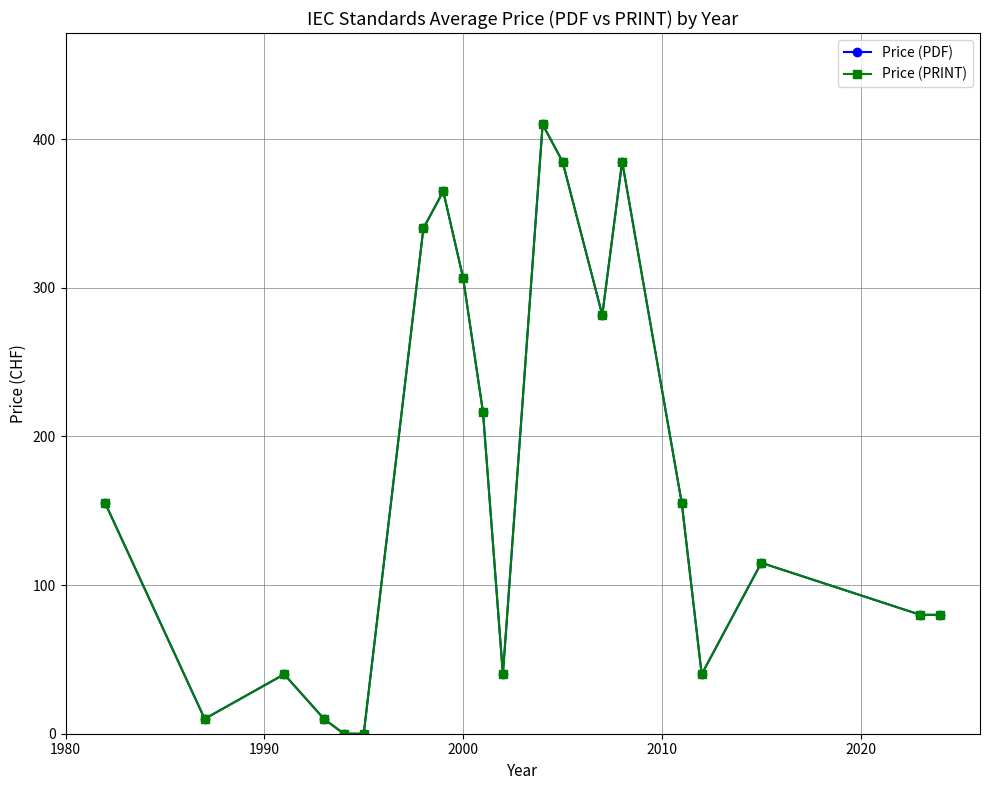

What are all the series names shown in the legend?

Price (PDF), Price (PRINT)